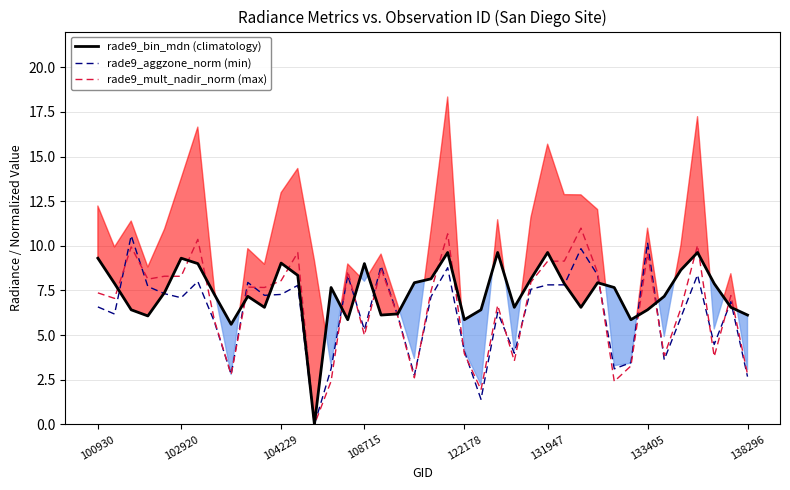

What is the value of the rade9_mult_nadir_norm (max) point at the 32nd from the left?

2.4